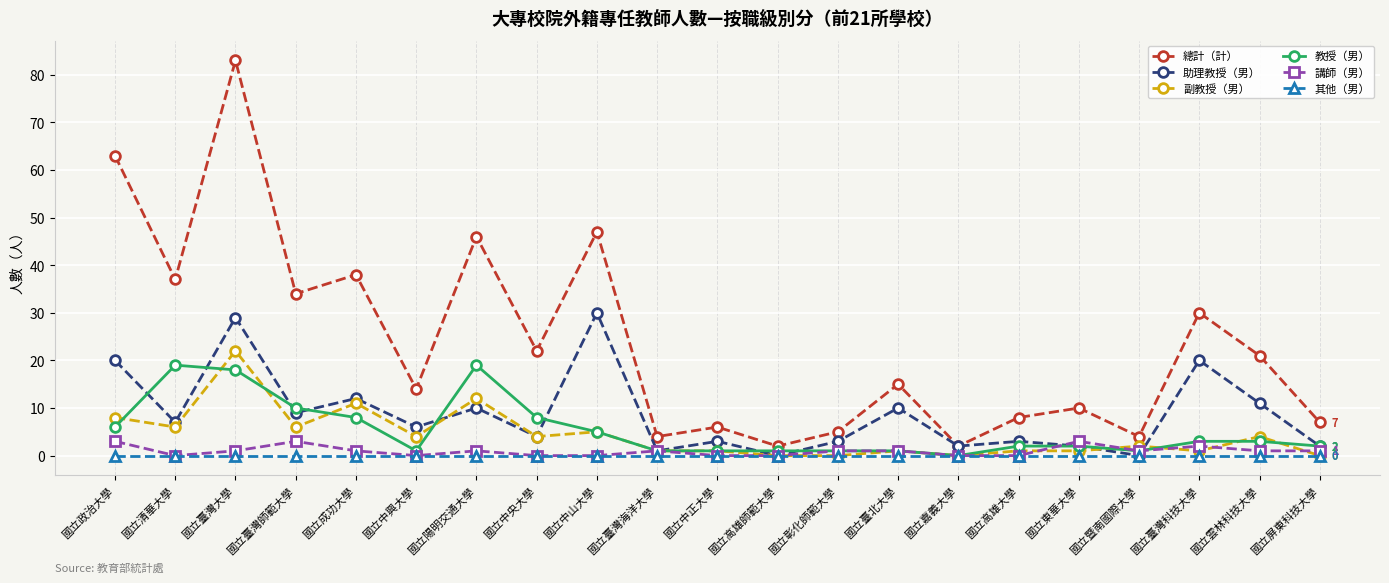

Reading left to right, what are all the values shown in this chart?

總計（計）: 63	37	83	34	38	14	46	22	47	4	6	2	5	15	2	8	10	4	30	21	7
助理教授（男）: 20	7	29	9	12	6	10	4	30	1	3	0	3	10	2	3	2	0	20	11	2
副教授（男）: 8	6	22	6	11	4	12	4	5	1	1	0	0	1	0	1	1	2	1	4	0
教授（男）: 6	19	18	10	8	1	19	8	5	1	1	1	1	1	0	2	2	1	3	3	2
講師（男）: 3	0	1	3	1	0	1	0	0	1	0	0	1	1	0	0	3	1	2	1	1
其他（男）: 0	0	0	0	0	0	0	0	0	0	0	0	0	0	0	0	0	0	0	0	0